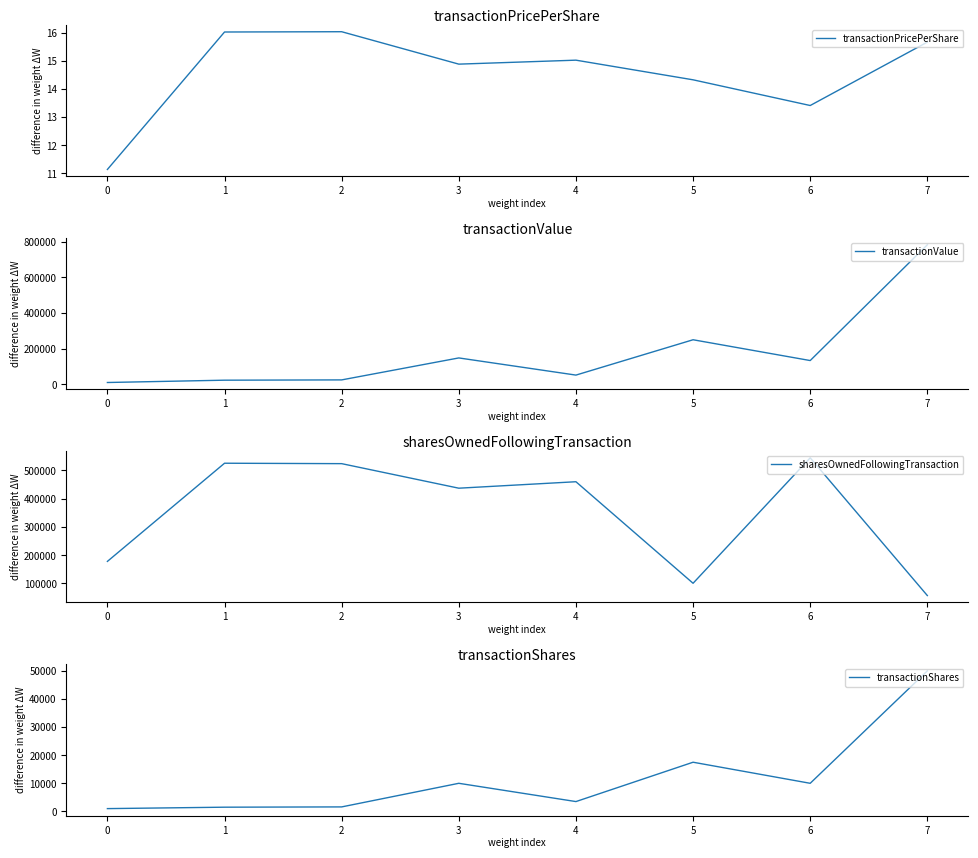

At which label does transactionPricePerShare reach its minimum?

0